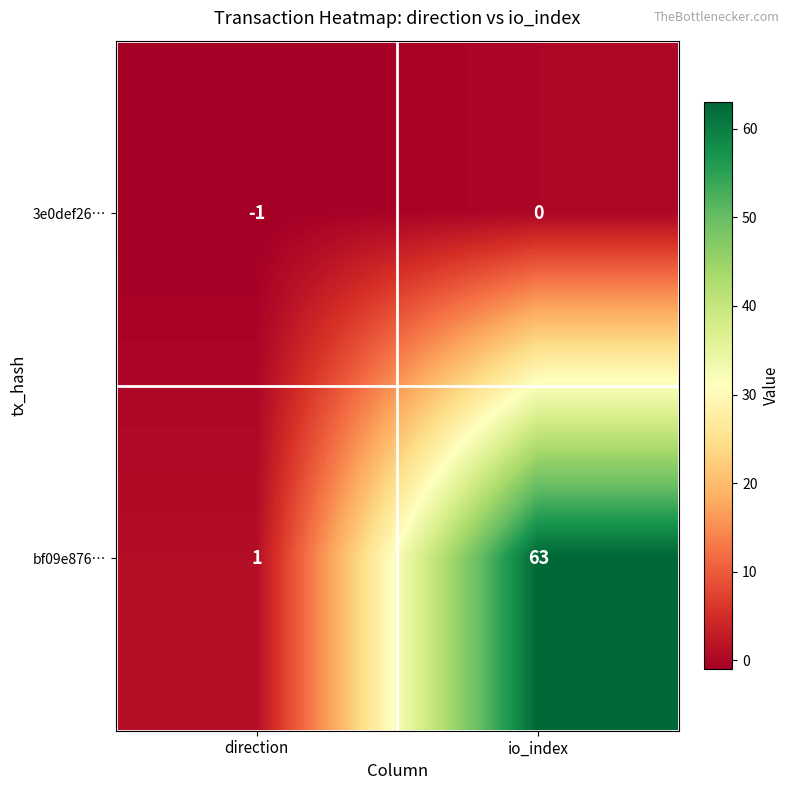

Reading left to right, what are all the values shown in this chart?

3e0def26…: direction=-1	io_index=0
bf09e876…: direction=1	io_index=63